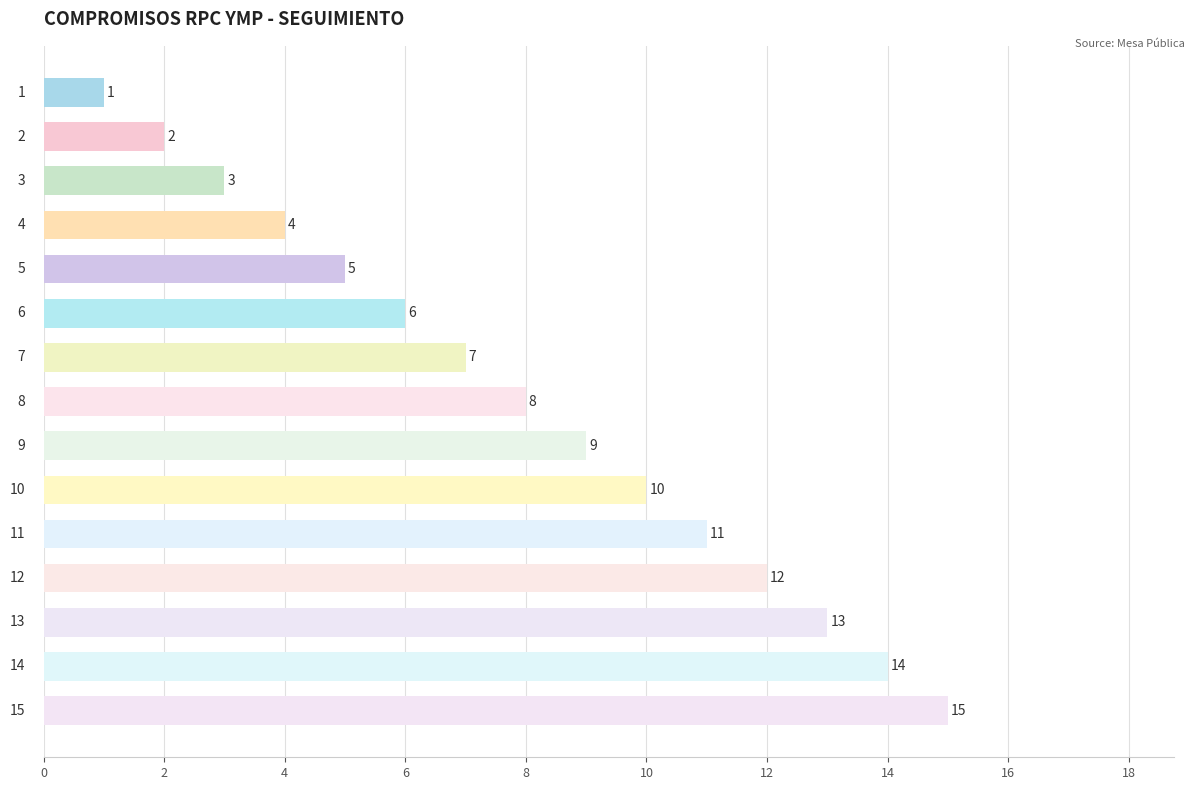

Does the chart contain stacked bars?

No